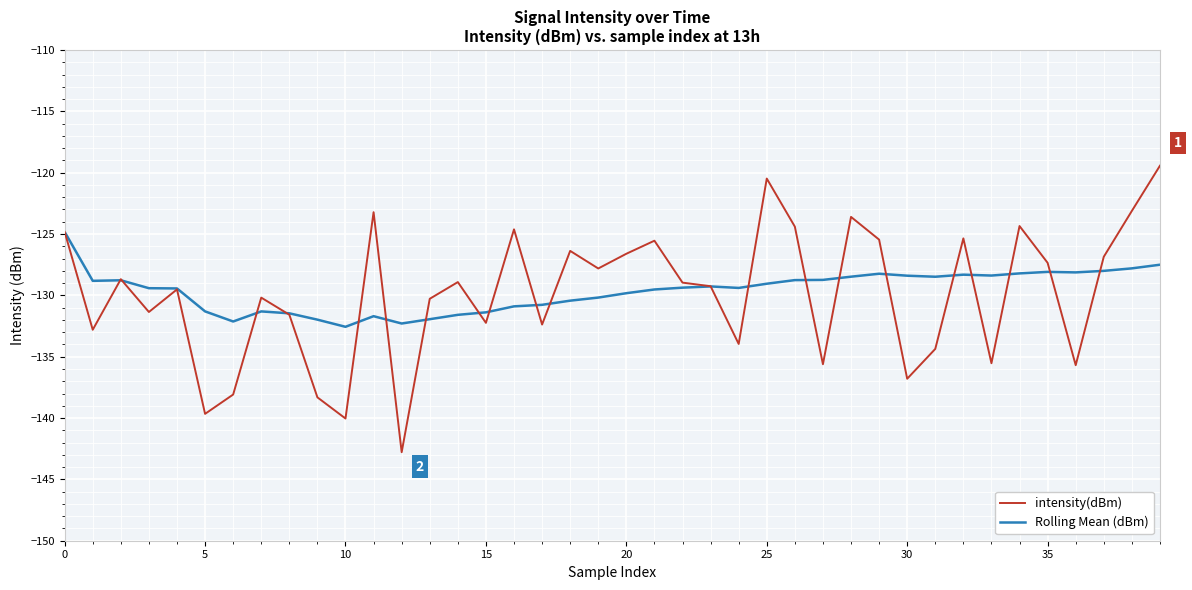

Rank the series by their maximum value, from highest to lowest.

intensity(dBm), Rolling Mean (dBm)